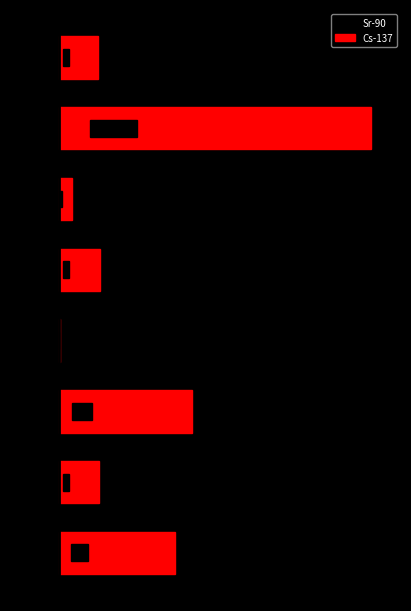

What is the spread (max minus min) of values at 6?

1.1